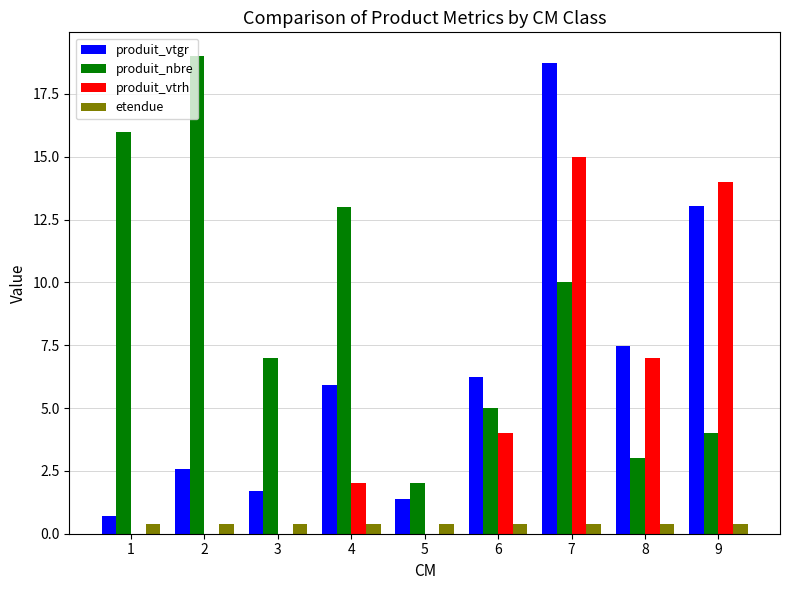

What is the sum of all produit_vtrh values?

42.0